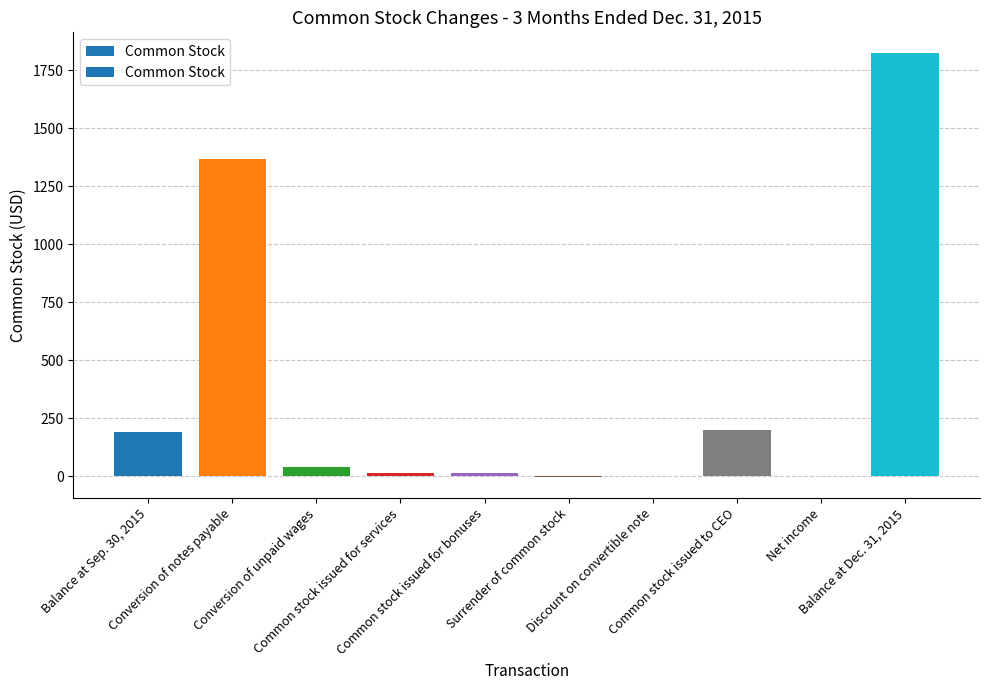

What value does the data have at Conversion of notes payable, to the nearest 100?

1400